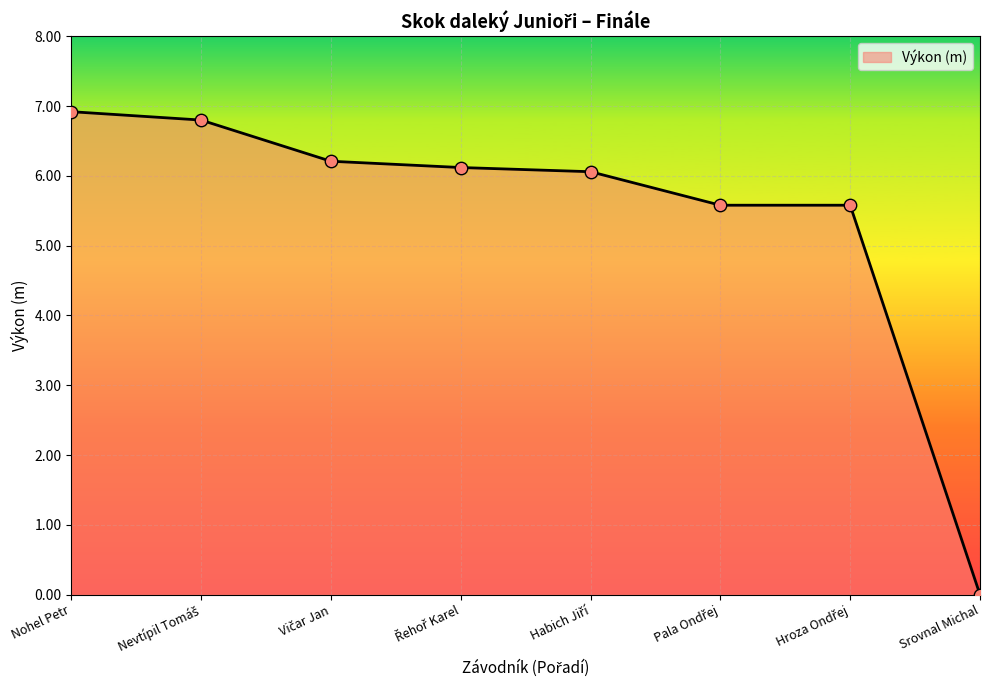

What is the difference between the maximum and minimum values?

6.9